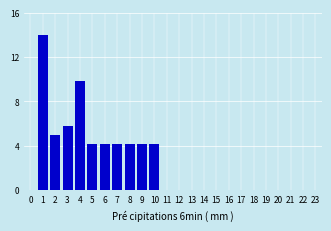

Reading left to right, extract all data points from this chart.

0=0.0	1=14.0	2=4.9	3=5.8	4=9.9	5=4.1	6=4.1	7=4.1	8=4.1	9=4.1	10=4.1	11=0.0	12=0.0	13=0.0	14=0.0	15=0.0	16=0.0	17=0.0	18=0.0	19=0.0	20=0.0	21=0.0	22=0.0	23=0.0